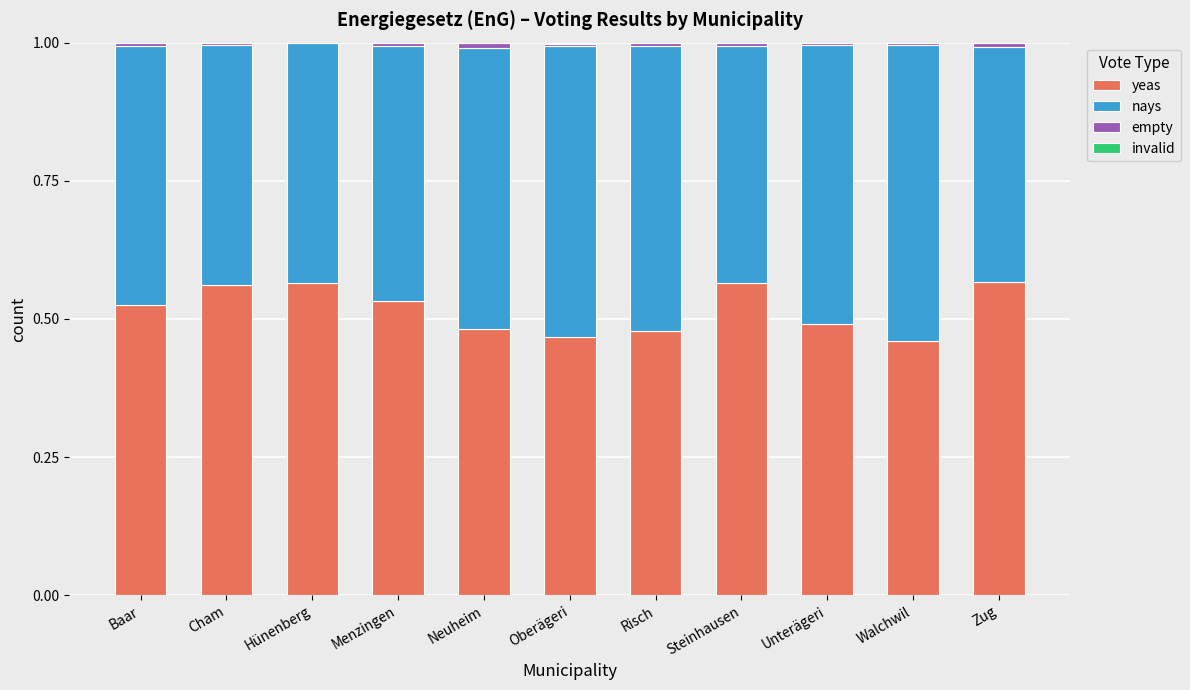

Are the bars horizontal?

No